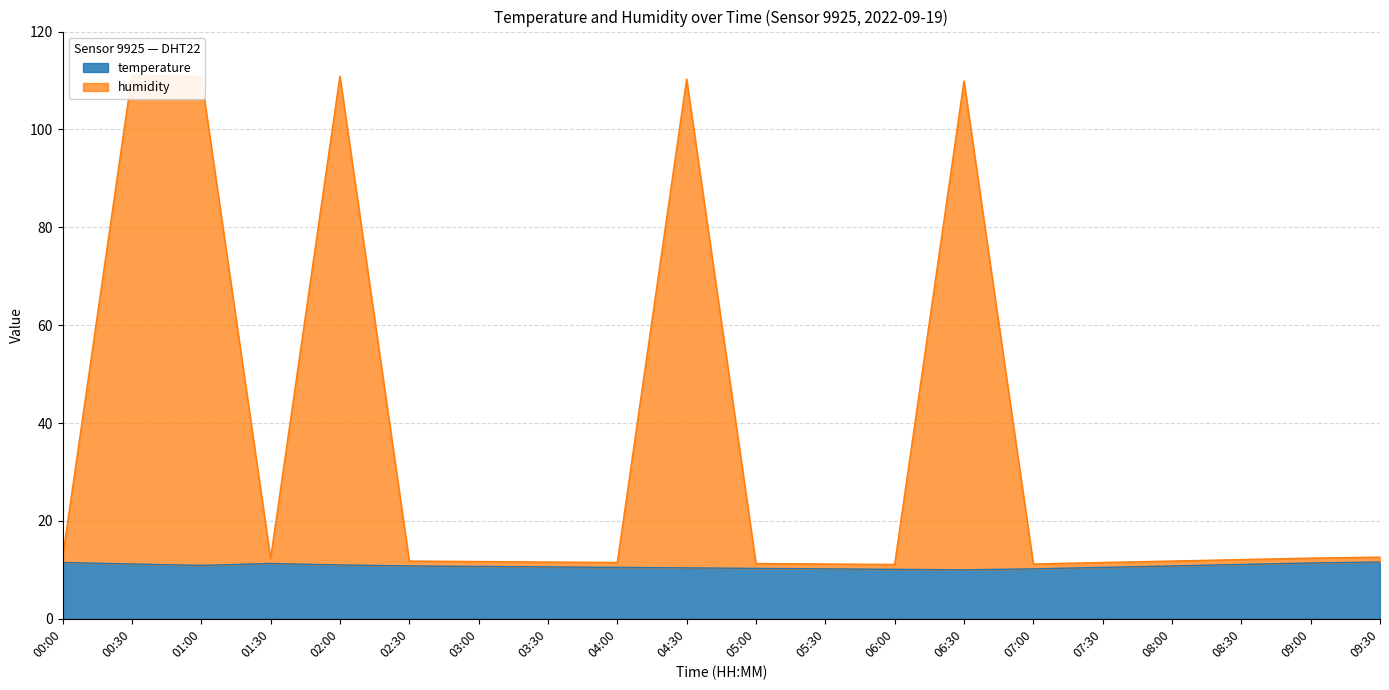

True or false: humidity and temperature cross at least once.

False